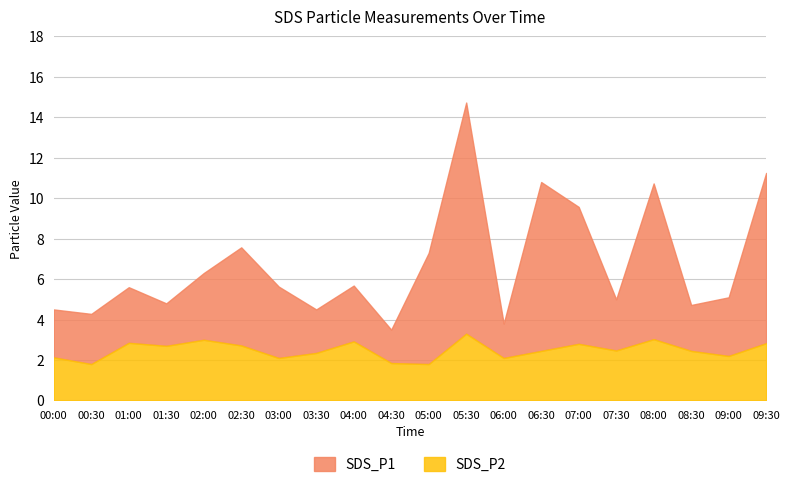

How many values in the SDS_P2 series are below 2?

3